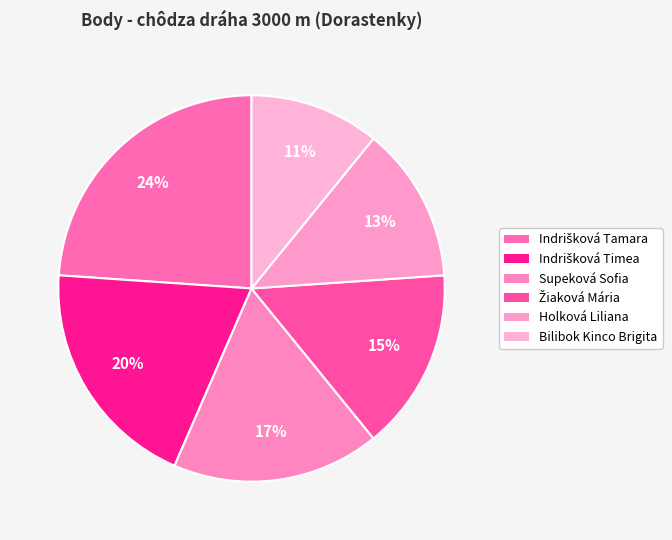

Which slice is the largest?

Indrišková Tamara